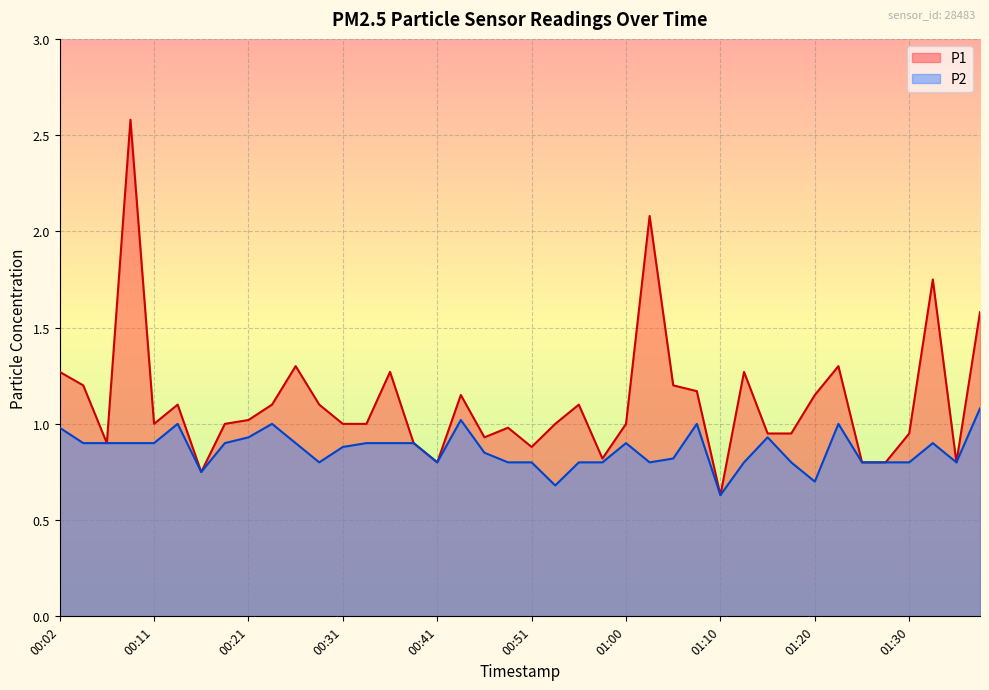

Which series has the widest spread of values?

P1